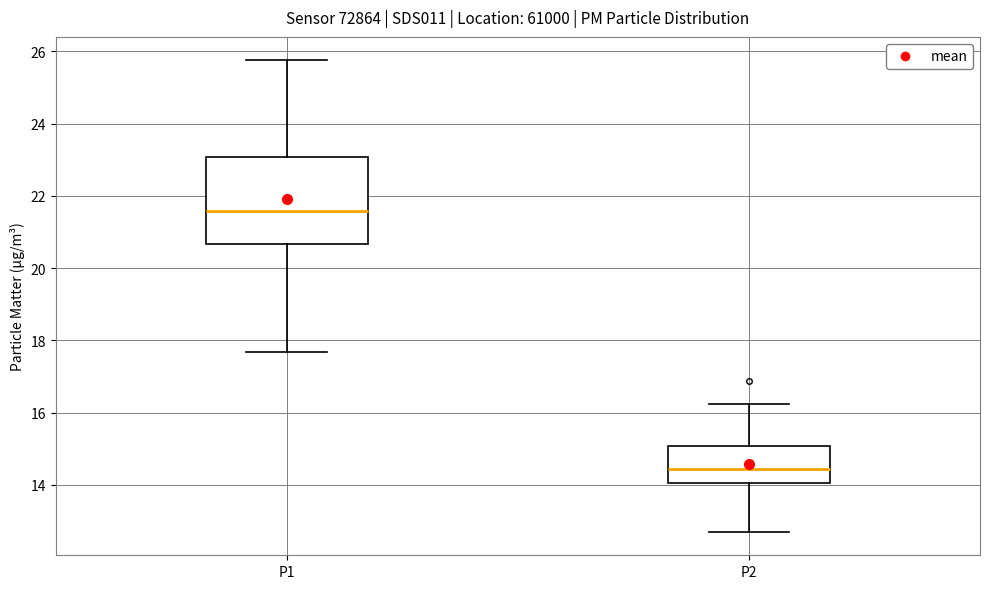

Reading left to right, read every box against the y-axis: the position of its median line, the range the box covers, and the ends of its whiskers. The values are not printed on the chart, so give them approximately, as read against the axis.

P1: median 21.6, box 20.6 to 23.0, whiskers 17.6 to 25.8
P2: median 14.4, box 14.0 to 15.0, whiskers 12.8 to 16.2